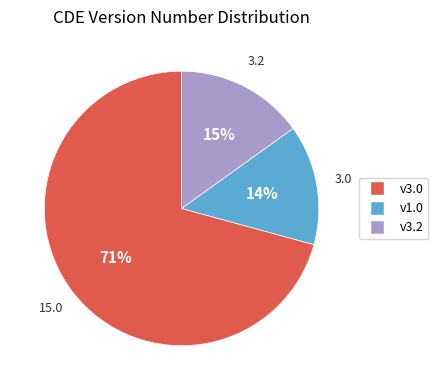

Does any single category account for the majority?

Yes